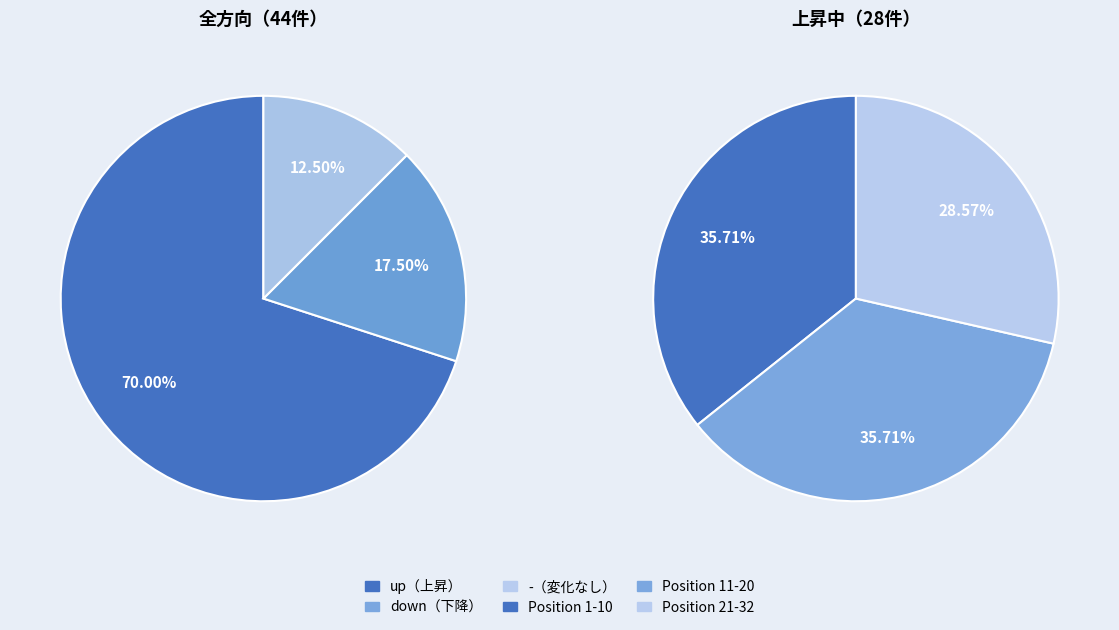

To the nearest percent, what is the combined percentage of - and down?

30%